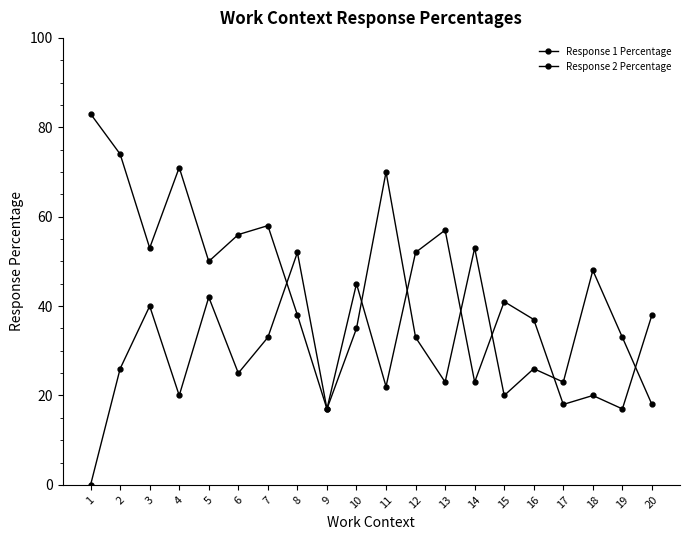

How many data points in Response 2 Percentage are less than 33?

10